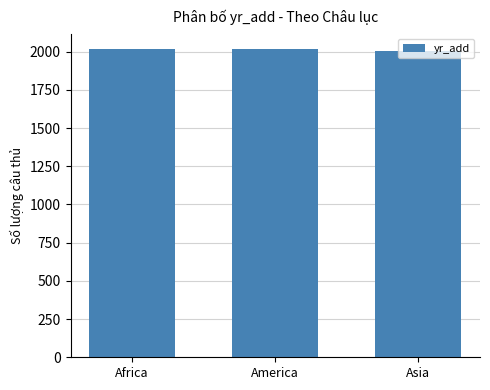

Is it true that the value at Asia is 2003?

True